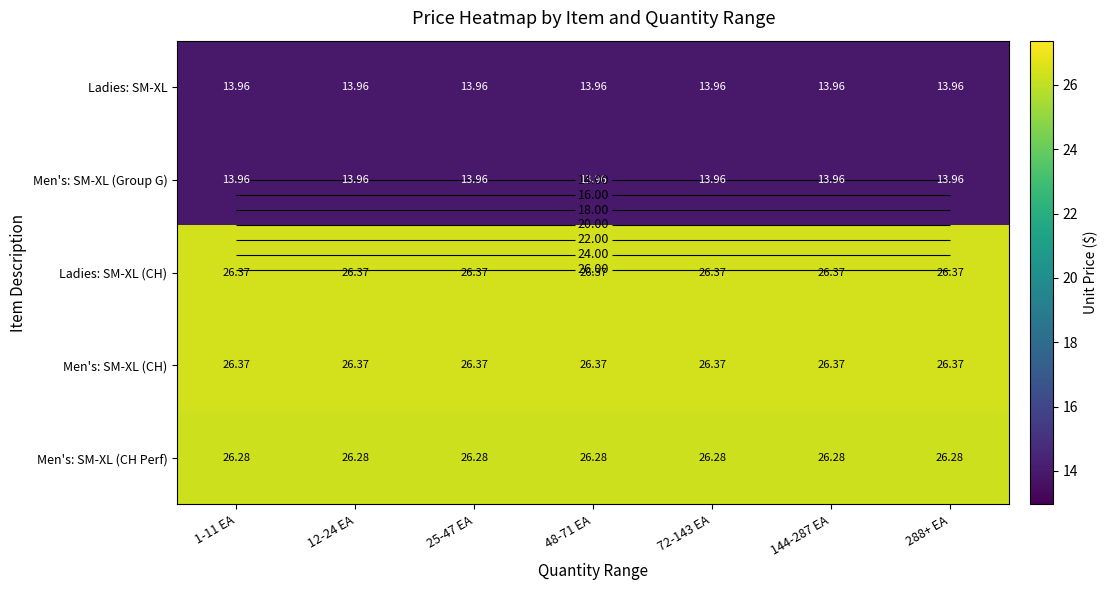

At which category is the sum across all series the highest?

1-11 EA